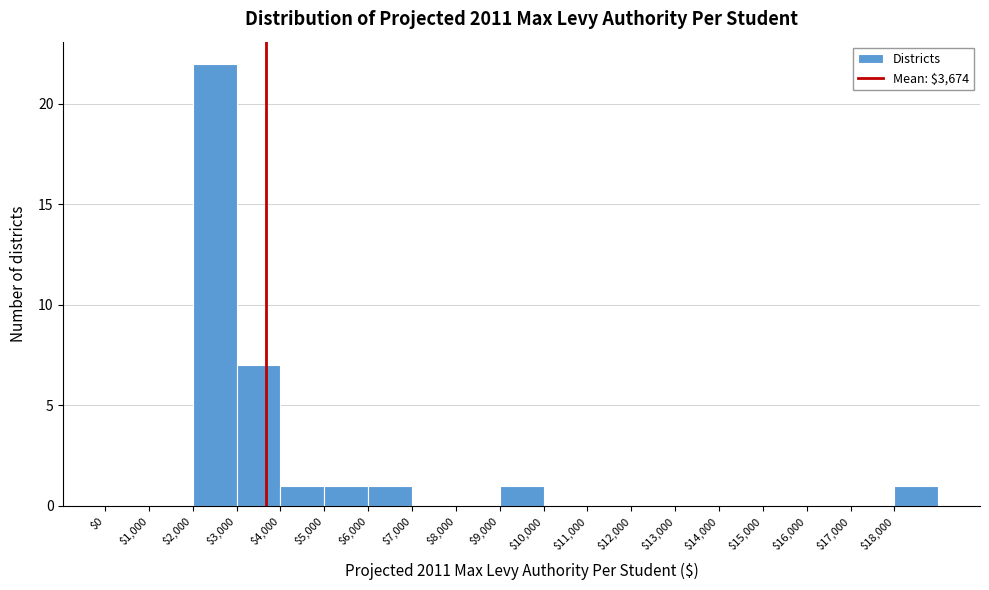

Reading left to right, list every bar in this chart as the range it spans on the x-axis followed by its height. The values are not printed on the chart, so give them approximately, as read against the axis.

0 to 1000: 0
1000 to 2000: 0
2000 to 3000: 22
3000 to 4000: 7
4000 to 5000: 1
5000 to 6000: 1
6000 to 7000: 1
7000 to 8000: 0
8000 to 9000: 0
9000 to 10000: 1
10000 to 11000: 0
11000 to 12000: 0
12000 to 13000: 0
13000 to 14000: 0
14000 to 15000: 0
15000 to 16000: 0
16000 to 17000: 0
17000 to 18000: 0
18000 to 19000: 1